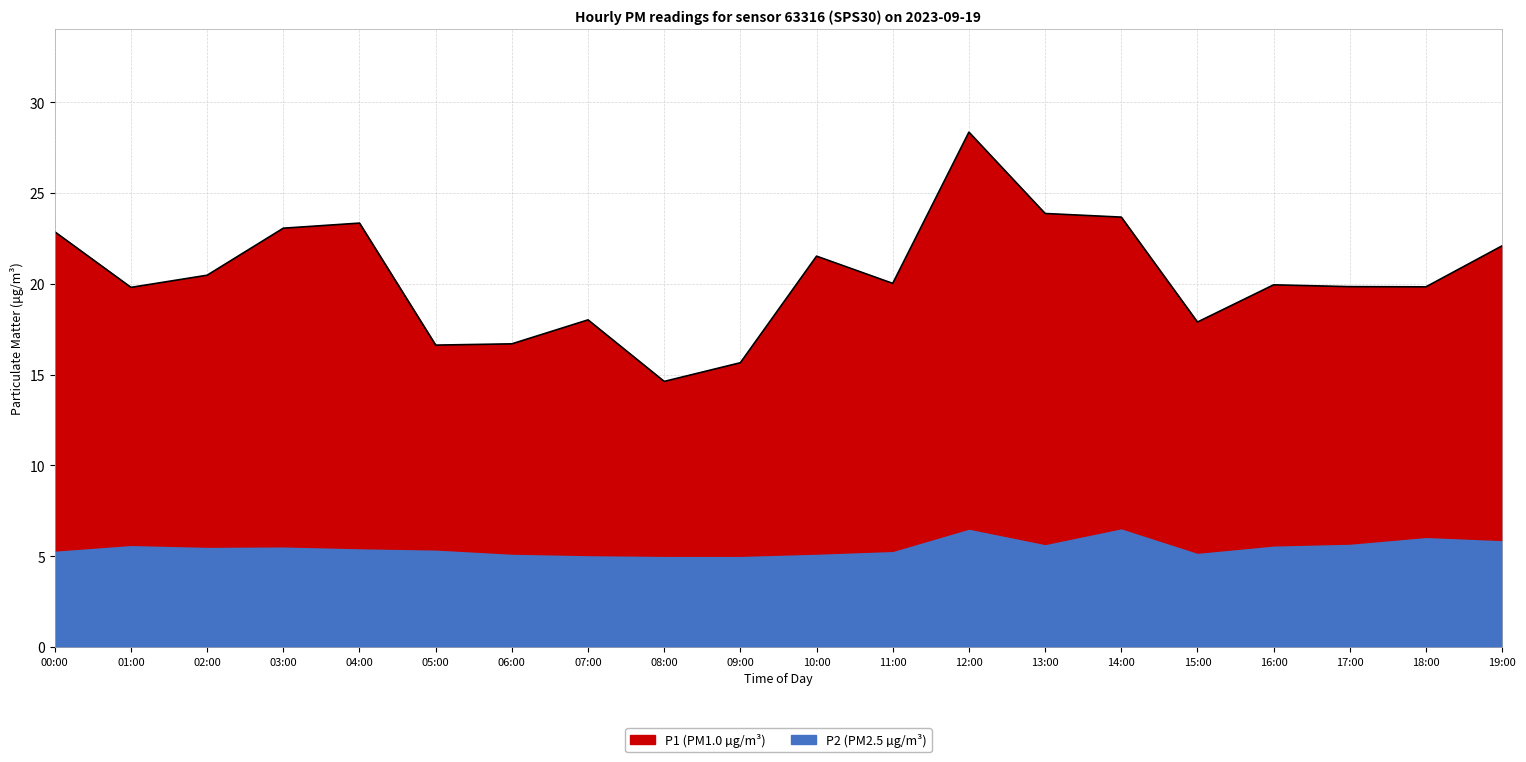

List the labels in order of value, largest first.

12:00, 13:00, 14:00, 04:00, 03:00, 00:00, 19:00, 10:00, 02:00, 11:00, 16:00, 17:00, 18:00, 01:00, 07:00, 15:00, 06:00, 05:00, 09:00, 08:00